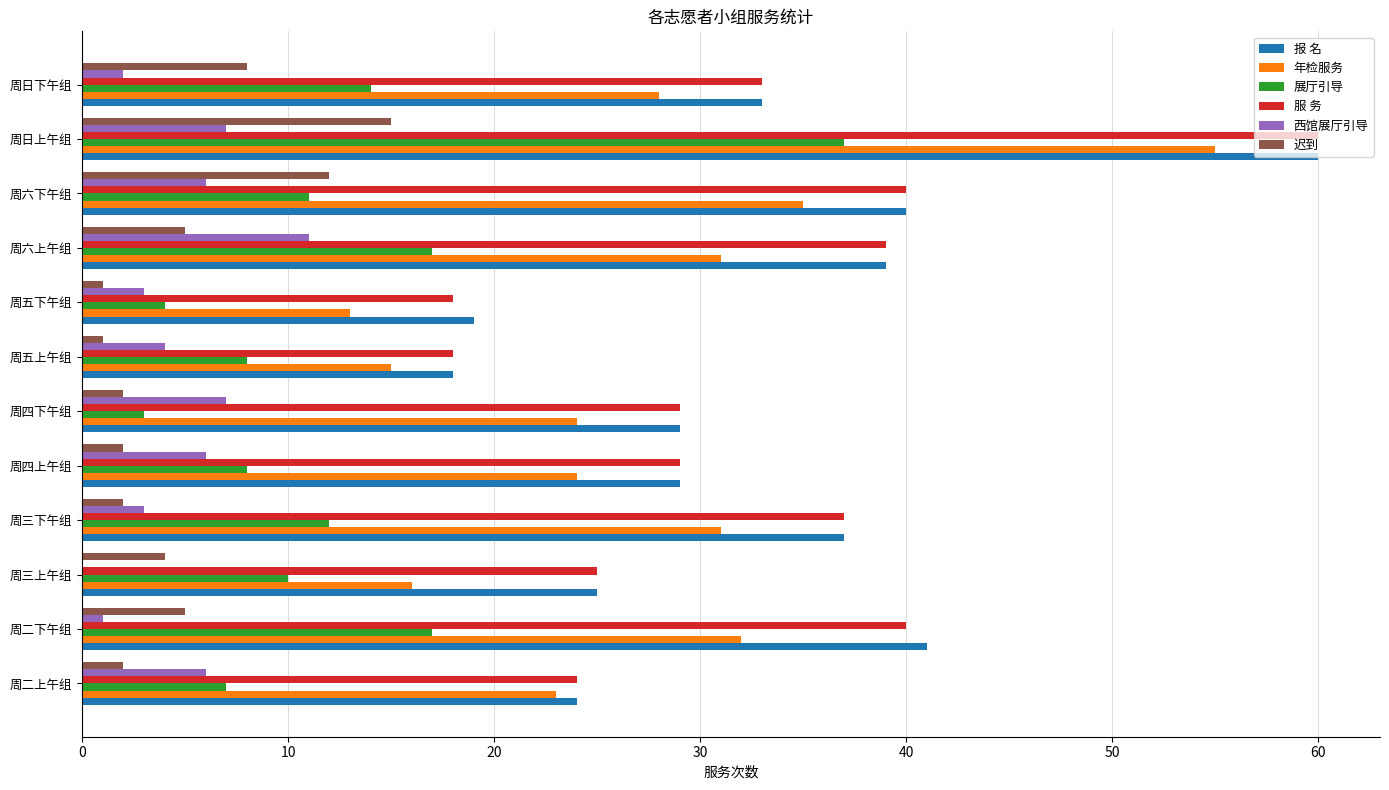

What is the average value of the 西馆展厅引导 series?

5